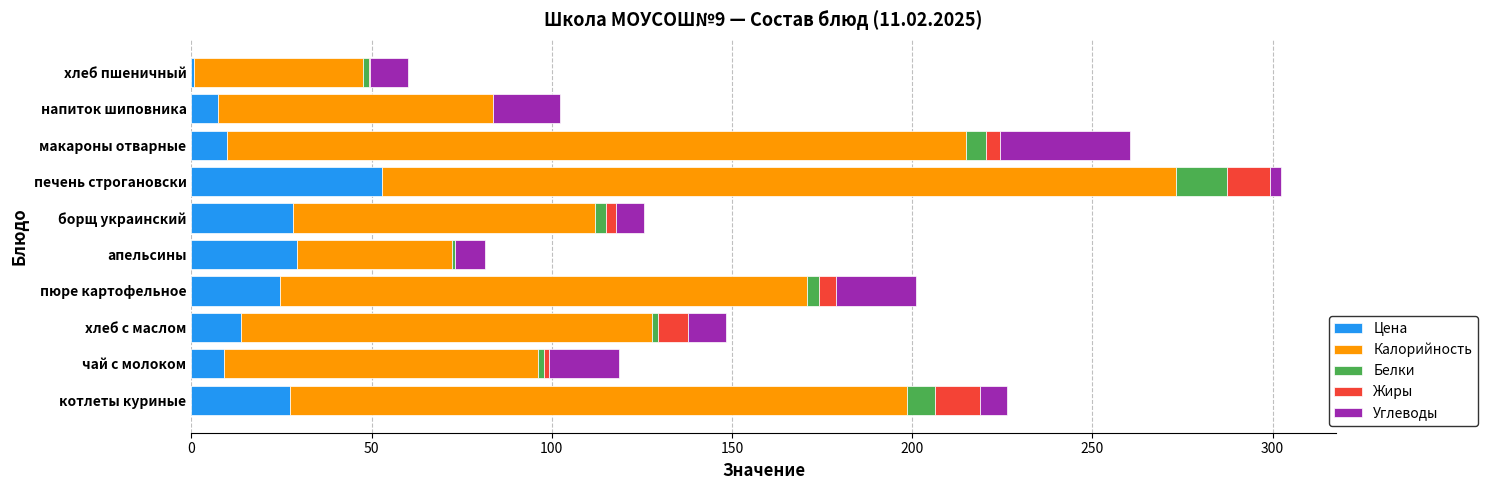

At which label does Цена reach its peak?

печень строгановски